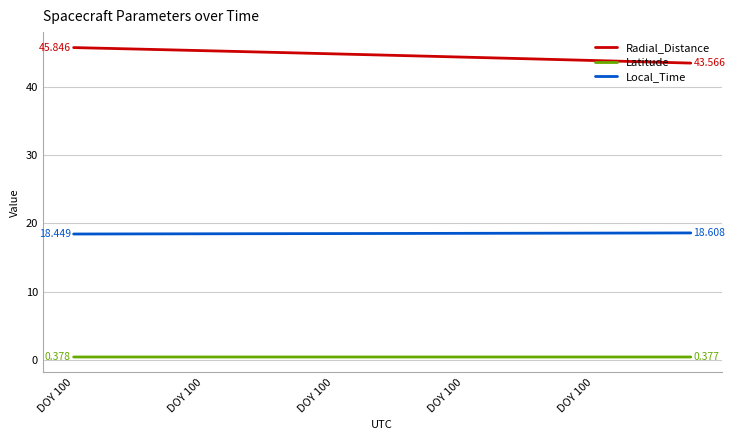

Which series has the widest spread of values?

Radial_Distance